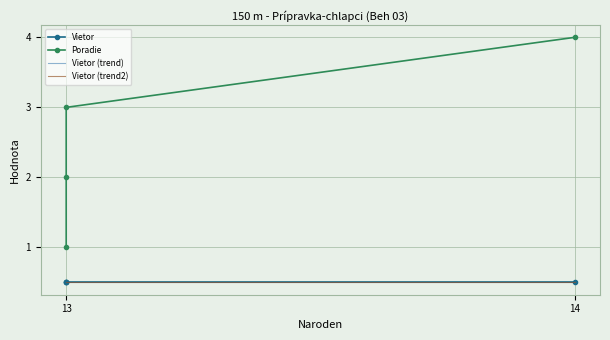

What is the sum of all Vietor (trend) values?

2.0